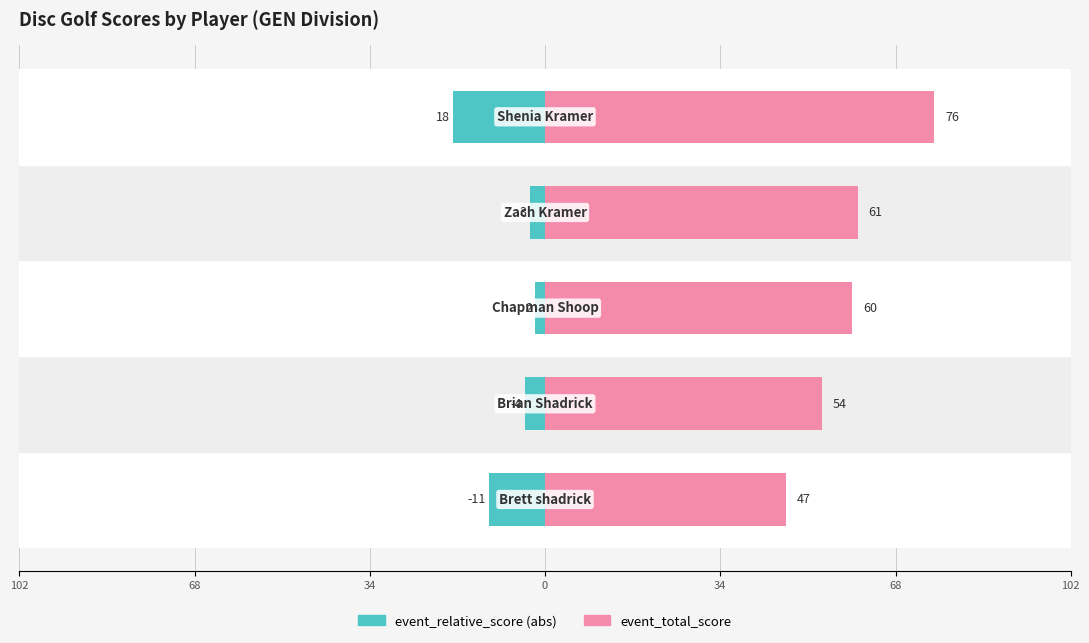

What is the average value of the event_total_score series?

60